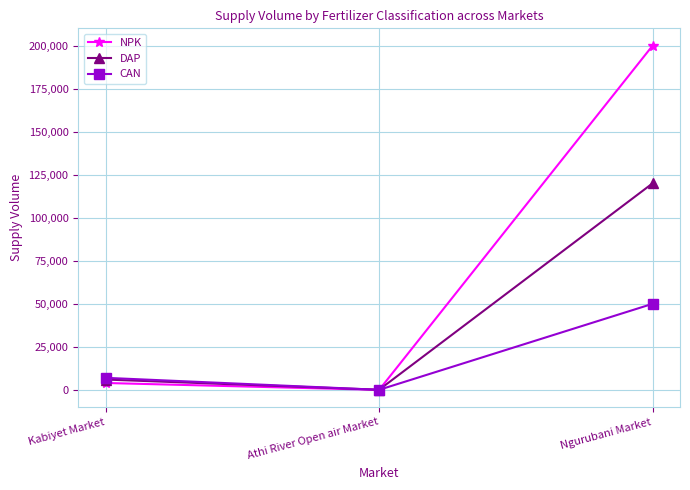

Does the chart display data point markers on the line(s)?

Yes